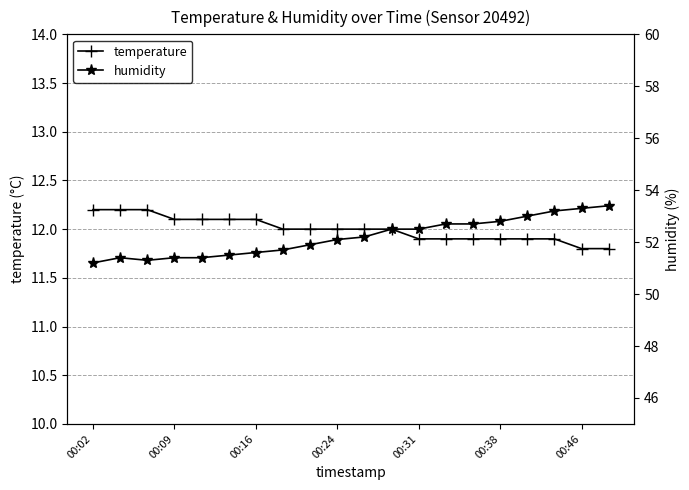

True or false: temperature and humidity intersect in this chart.

False